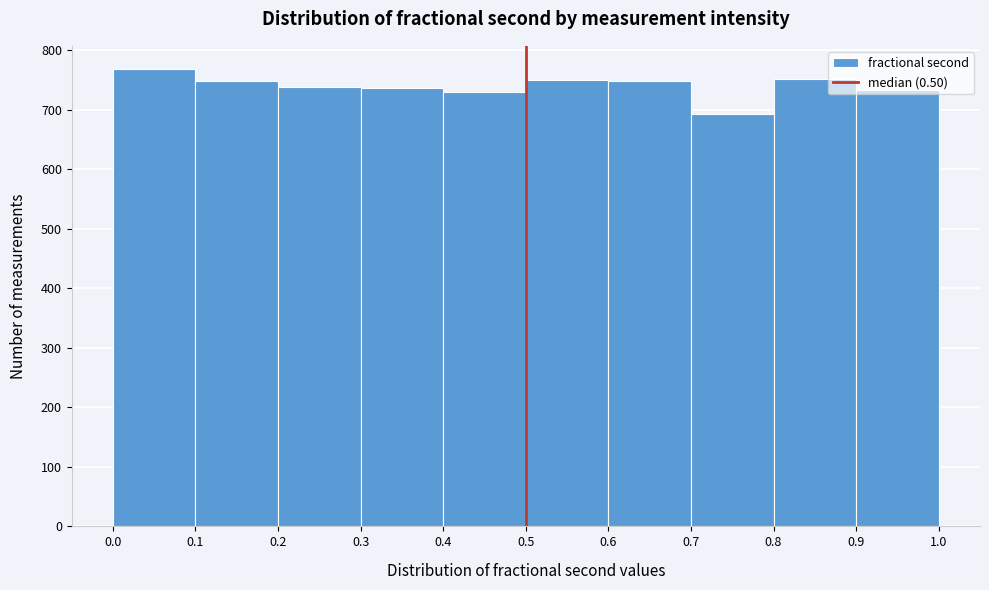

Reading left to right, transcribe this chart: for each bar, give the range it covers on the x-axis and its height. The values are not printed on the chart, so give them approximately, as read against the axis.

0.0 to 0.1: 770
0.1 to 0.2: 750
0.2 to 0.3: 740
0.3 to 0.4: 740
0.4 to 0.5: 730
0.5 to 0.6: 750
0.6 to 0.7: 750
0.7 to 0.8: 690
0.8 to 0.9: 750
0.9 to 1.0: 730